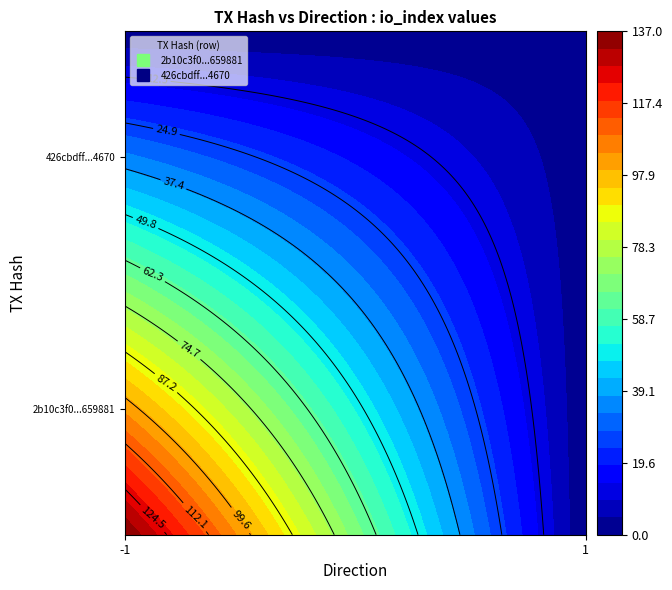

How many series are shown in this chart?

2